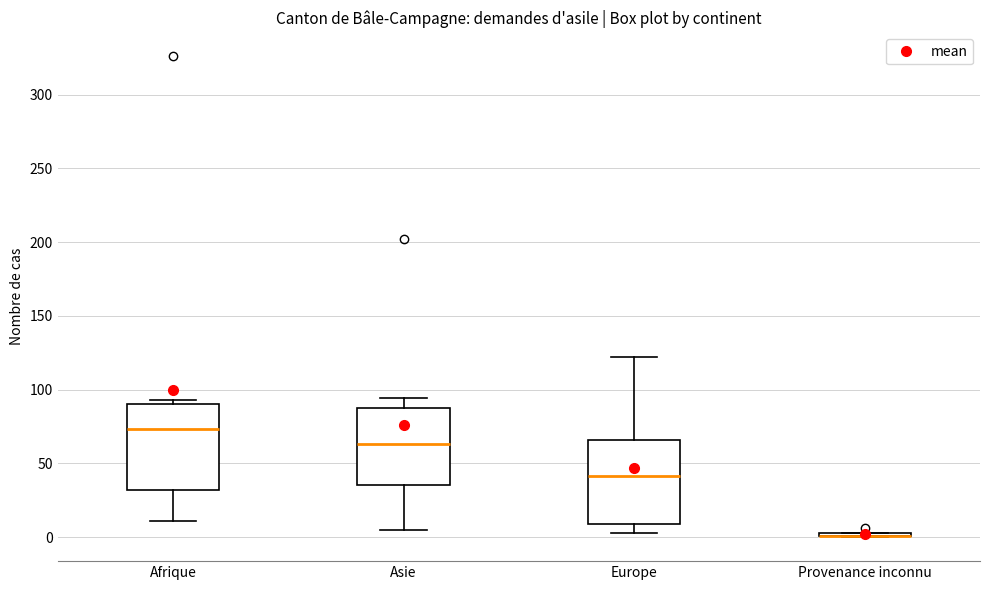

Reading left to right, transcribe this box plot: for each box, give where its median line is, the range the box spans, and where its two whiskers end, as read against the y-axis. The values are not printed on the chart, so give them approximately, as read against the axis.

Afrique: median 75, box 30 to 90, whiskers 10 to 95
Asie: median 65, box 35 to 90, whiskers 5 to 95
Europe: median 40, box 10 to 65, whiskers 5 to 120
Provenance inconnu: box collapsed to a line at 0, whiskers 0 to 5